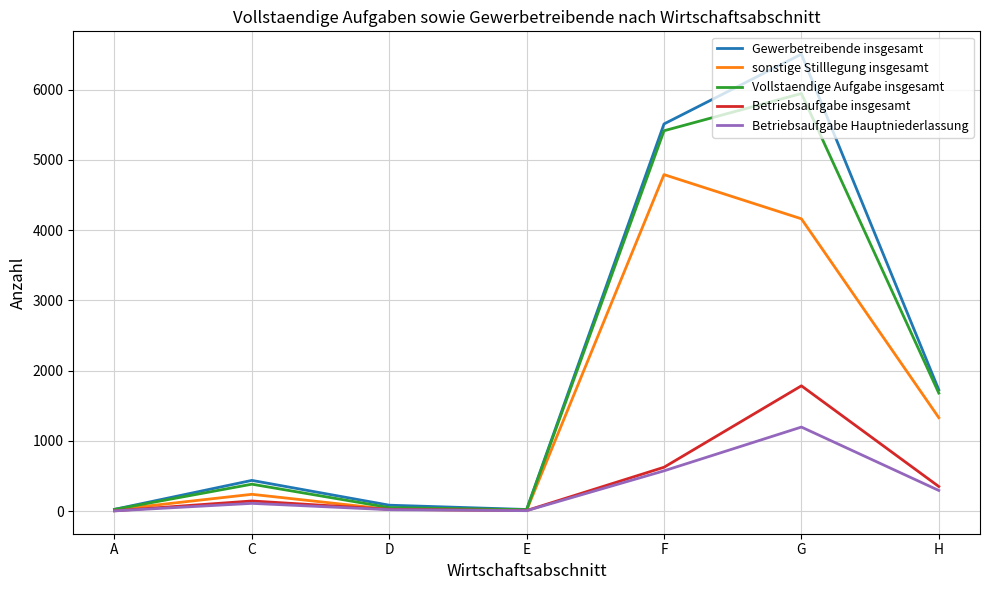

What is the difference between the maximum and second lowest values in the sonstige Stilllegung insgesamt series?

4769